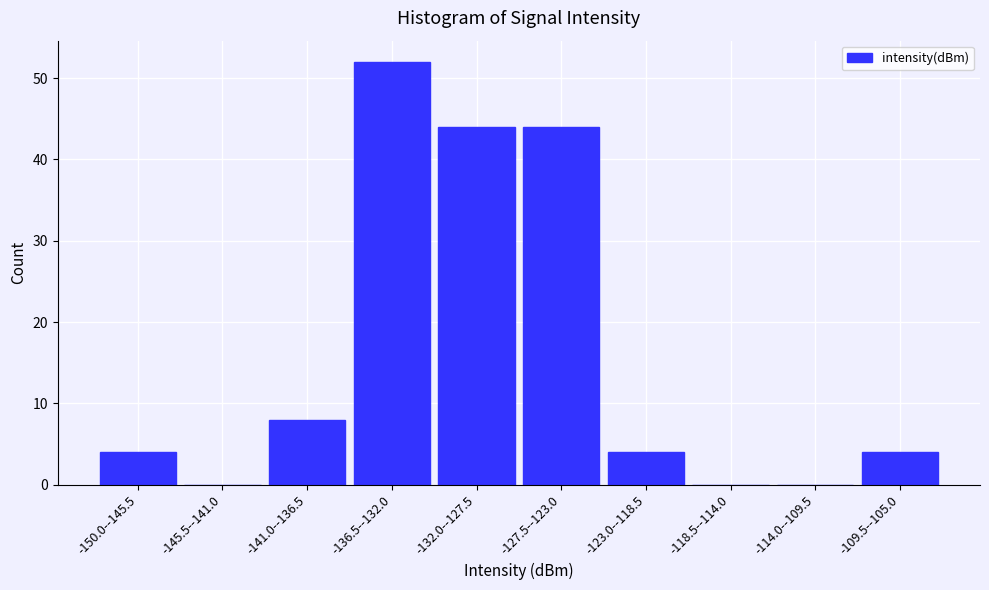

Reading left to right, transcribe all the data shown in this chart.

-150.0--145.5=4	-145.5--141.0=0	-141.0--136.5=8	-136.5--132.0=52	-132.0--127.5=44	-127.5--123.0=44	-123.0--118.5=4	-118.5--114.0=0	-114.0--109.5=0	-109.5--105.0=4